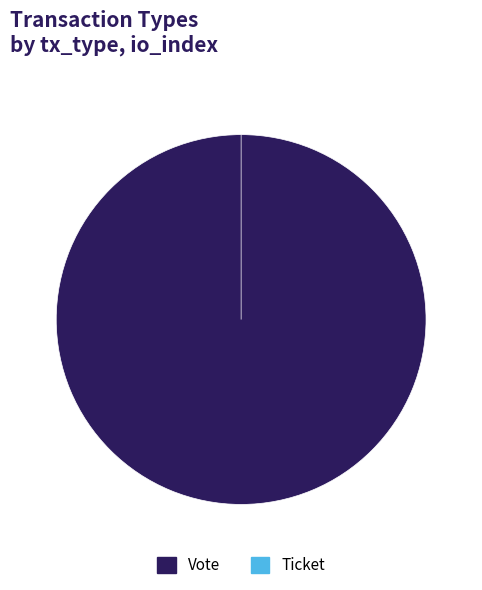

To the nearest percent, what portion does Vote represent?

100%